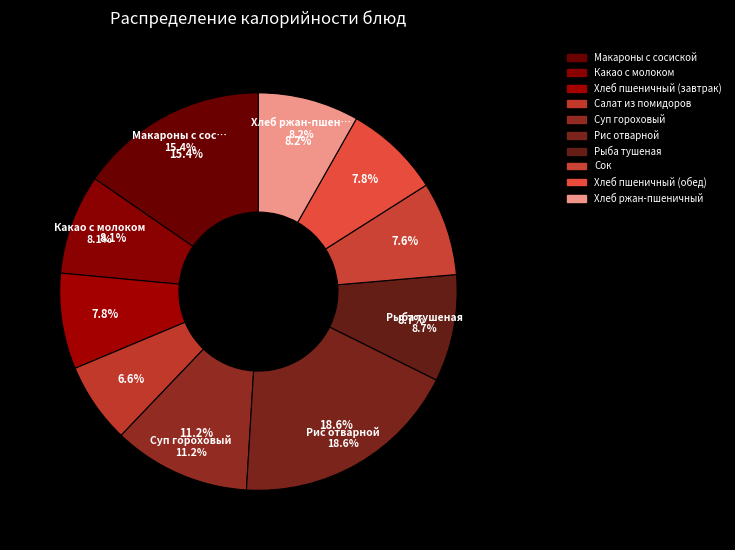

Rank the categories by value from lowest to highest.

Салат из помидоров, Сок, Хлеб пшеничный (завтрак), Хлеб пшеничный (обед), Какао с молоком, Хлеб ржан-пшеничный, Рыба тушеная, Суп гороховый, Макароны с сосиской, Рис отварной